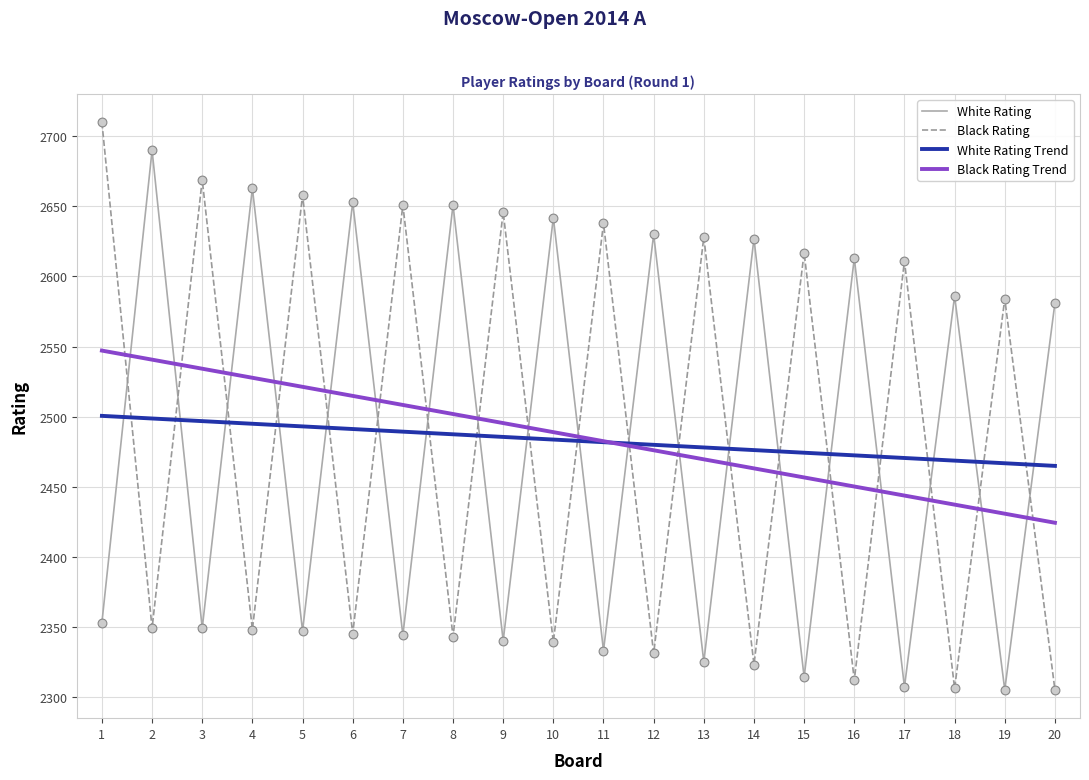

What is the total value across all series at 7?

4995